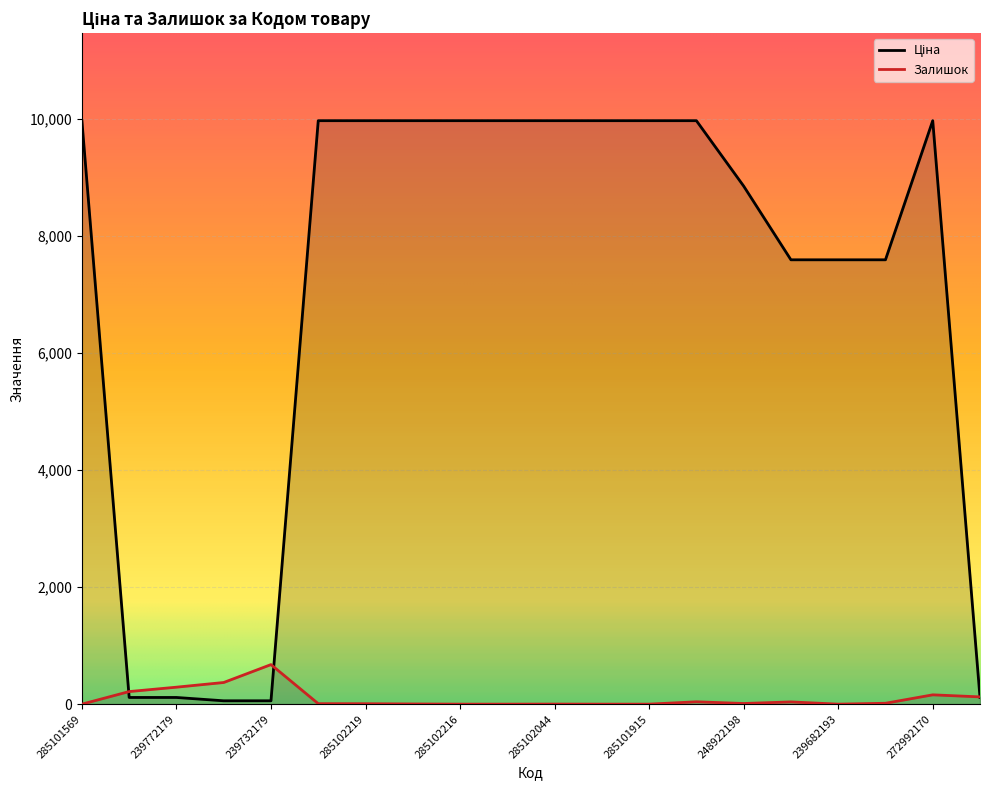

True or false: Залишок has a value of 290.0 at 239772179.

True